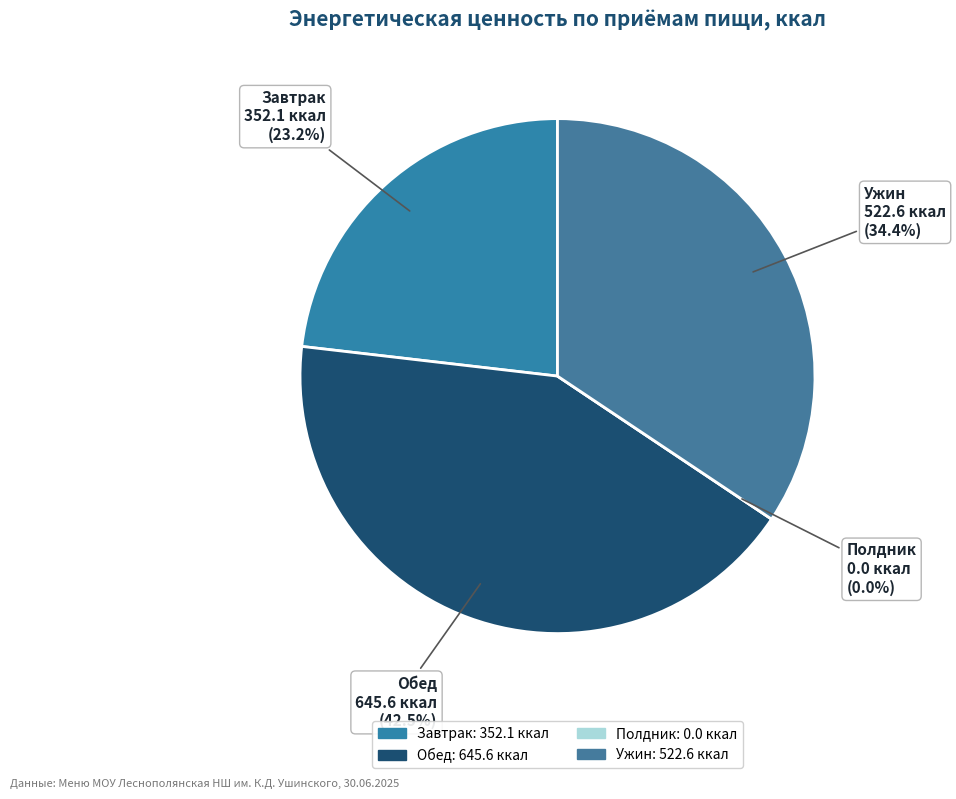

Does Полдник represent more than half of the total?

No